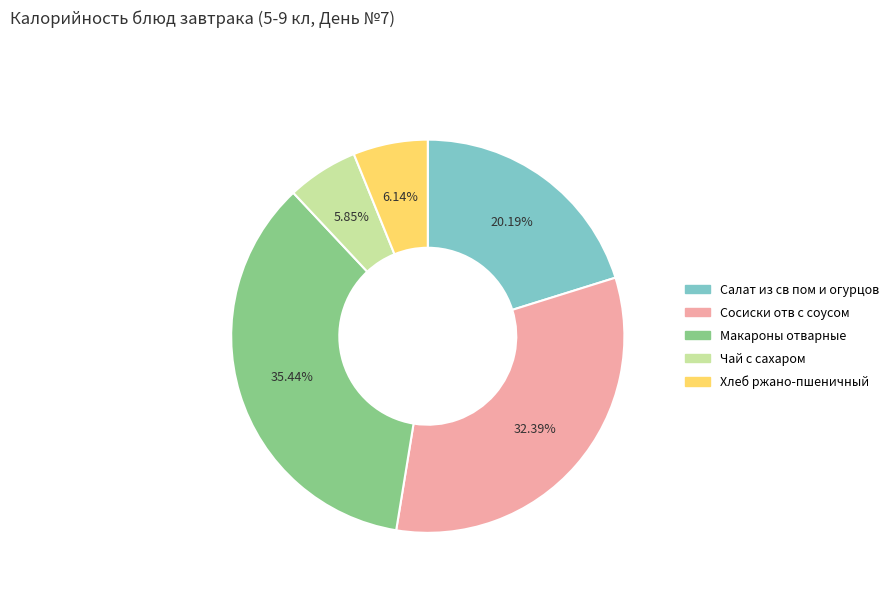

What is the total percentage of Чай с сахаром and Сосиски отв с соусом?

38.2%